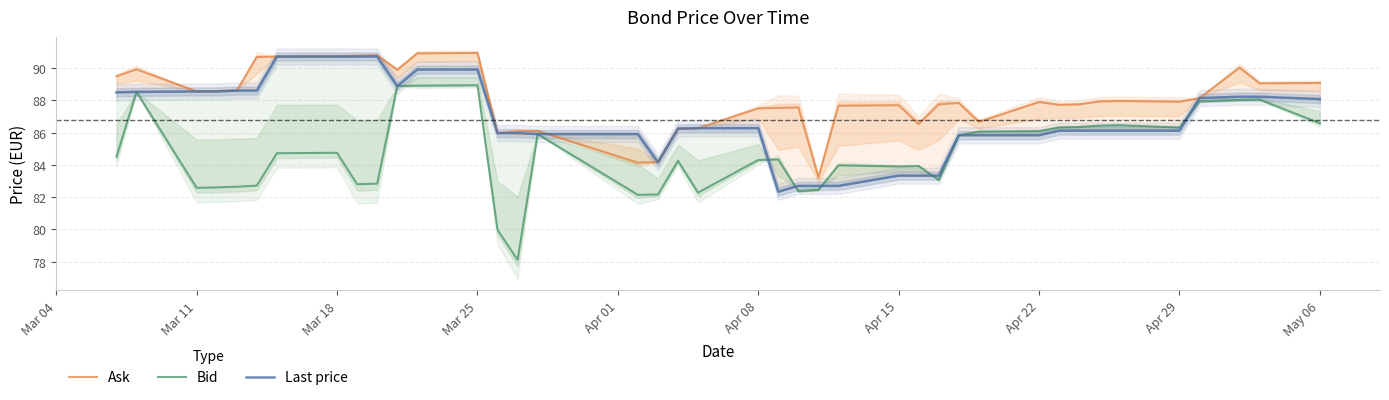

What is the highest value of the Ask series?

90.9